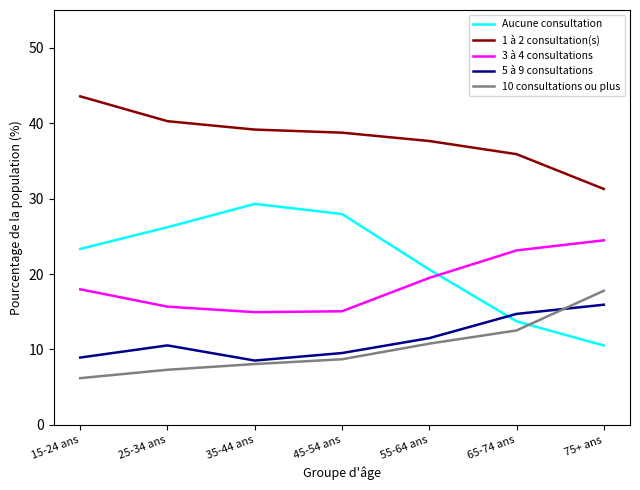

What is the average value of the 5 à 9 consultations series?

11.4